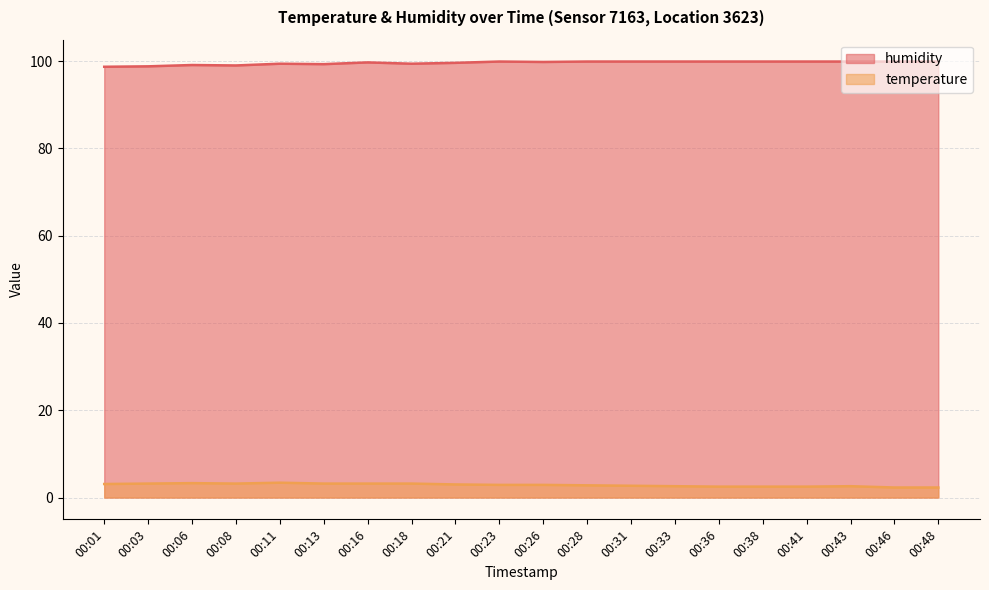

What is the difference between the maximum and minimum values in the humidity series?

1.2